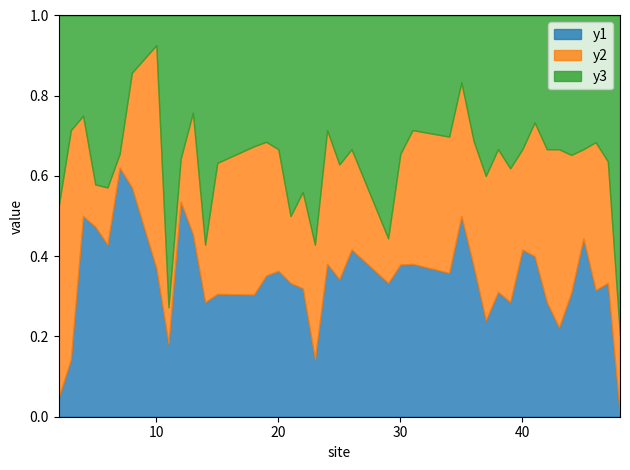

Which series changed the most between 7 and 23?

y1